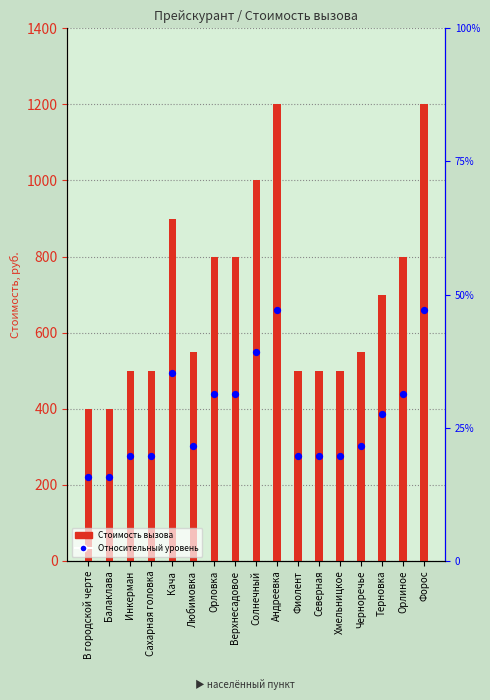

Which series reaches the maximum Y coordinate?

Стоимость (руб.)